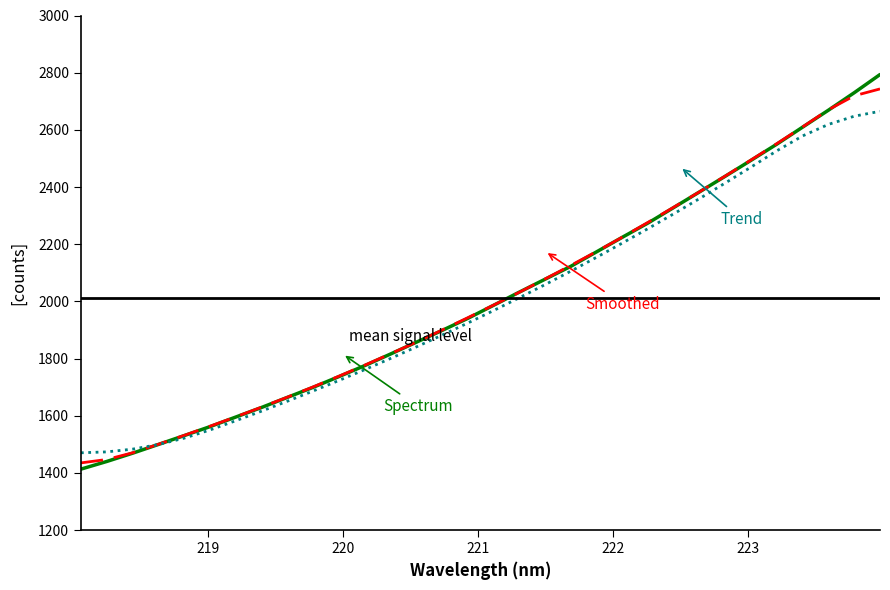

What is the smallest value displayed?

1413.3